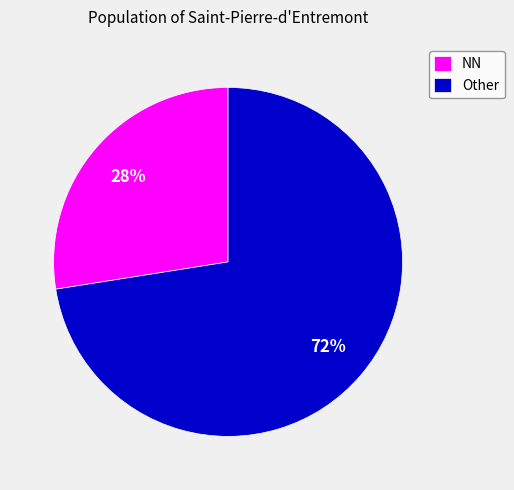

Count the number of slices in the pie.

2